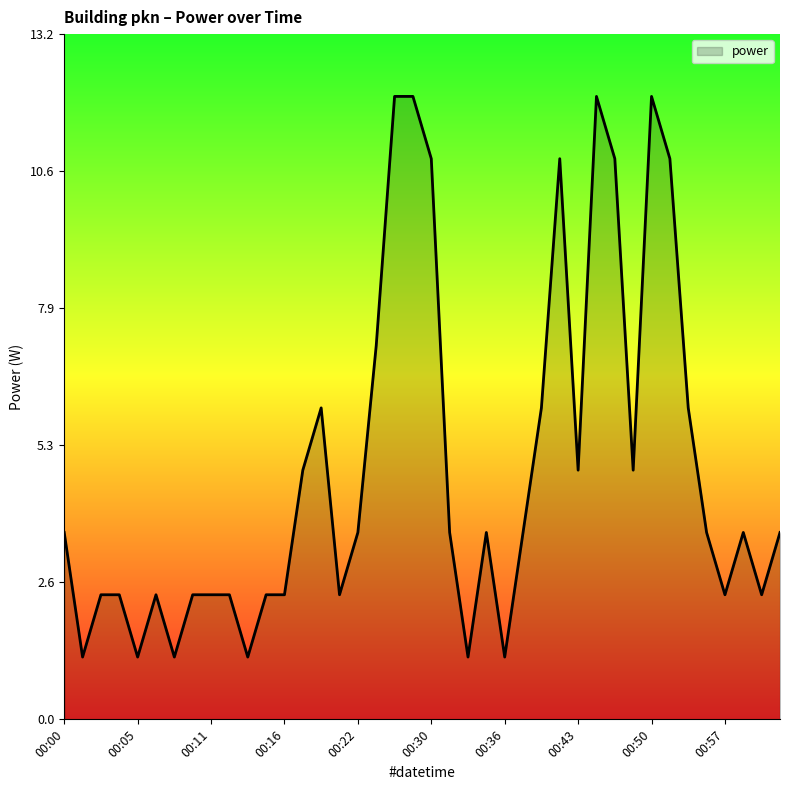

What is the difference between the maximum and minimum values?

10.8